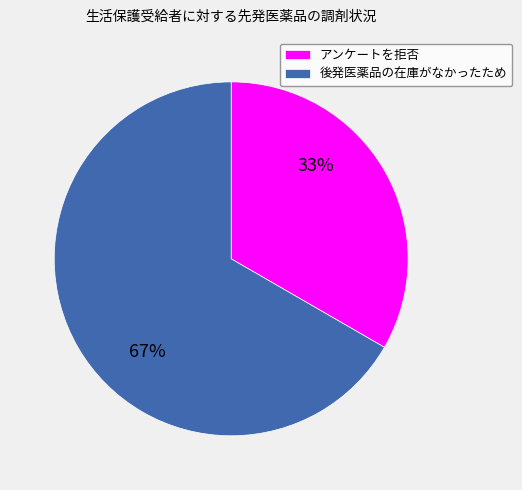

To the nearest percent, what is the average slice percentage?

50%